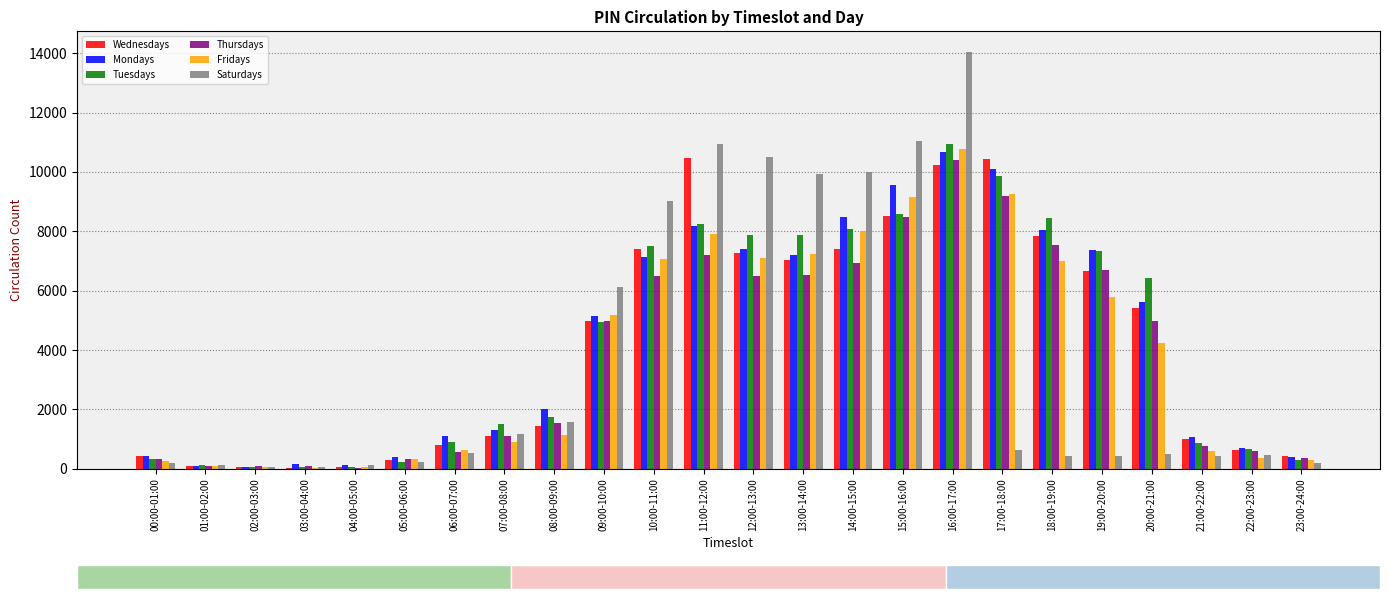

What is the sum of all Tuesdays values?

103019